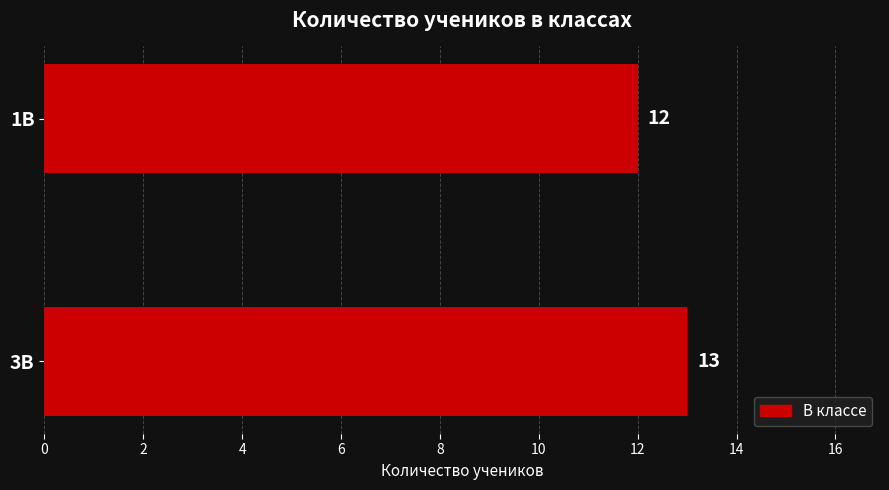

List the labels in order of value, smallest first.

1В, 3В